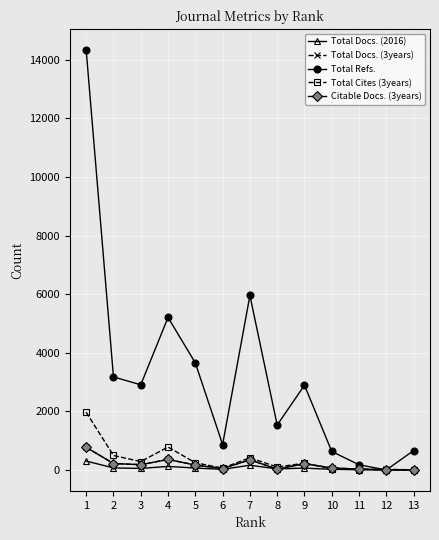

Which series has the largest total across all categories?

Total Refs.